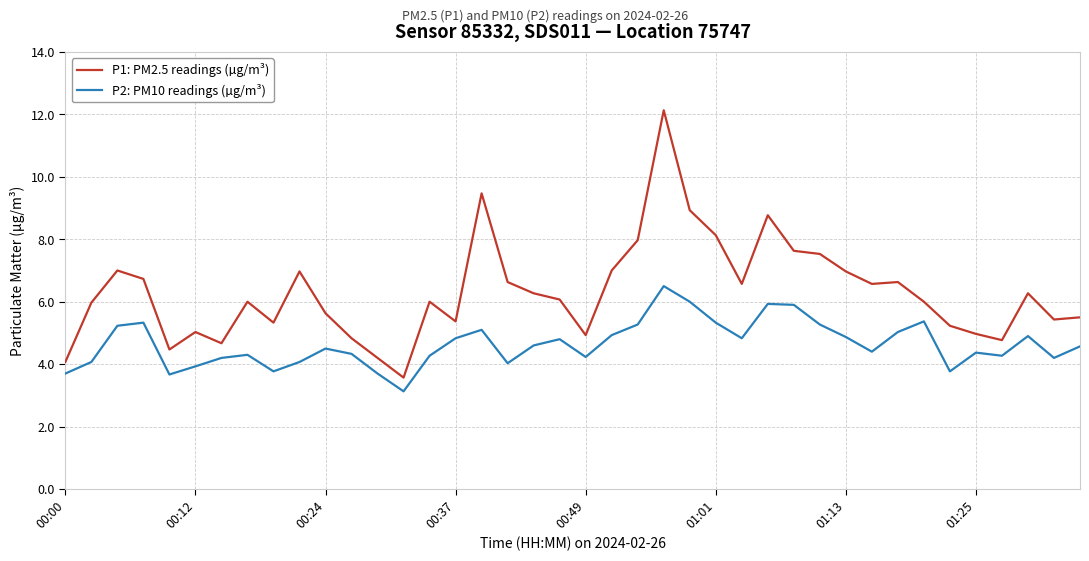

Which series has the widest spread of values?

P1: PM2.5 readings (µg/m³)